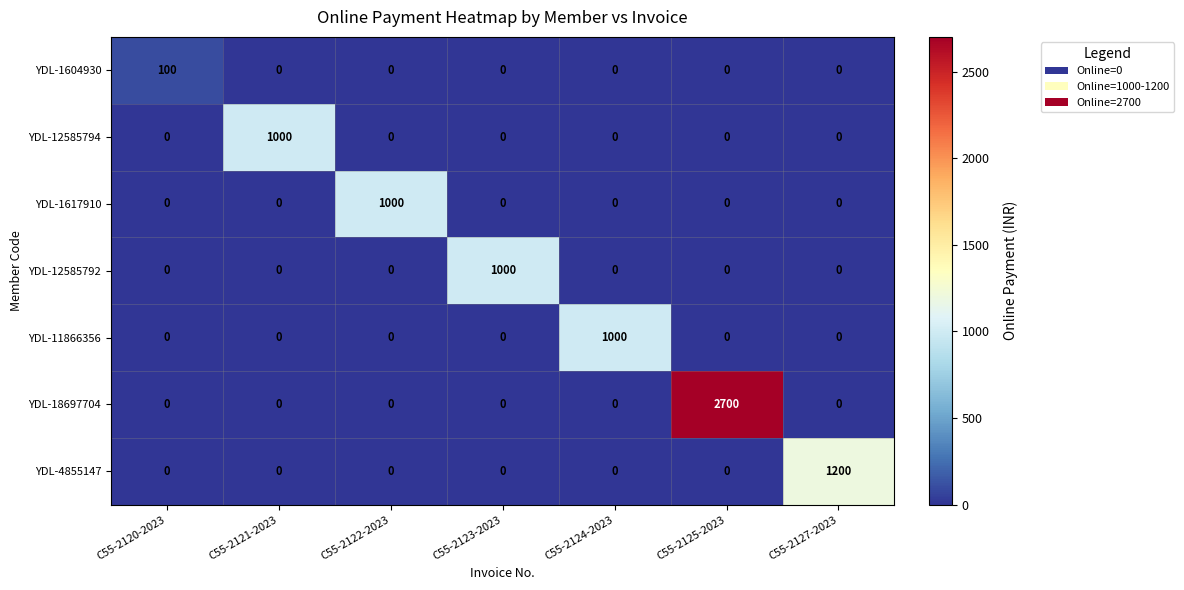

How many data points does each series have?

7